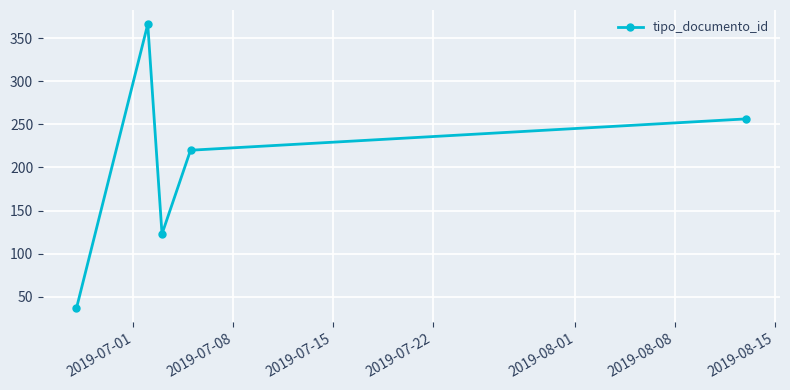

True or false: there are more than 0 points higher than both neighbors.

True